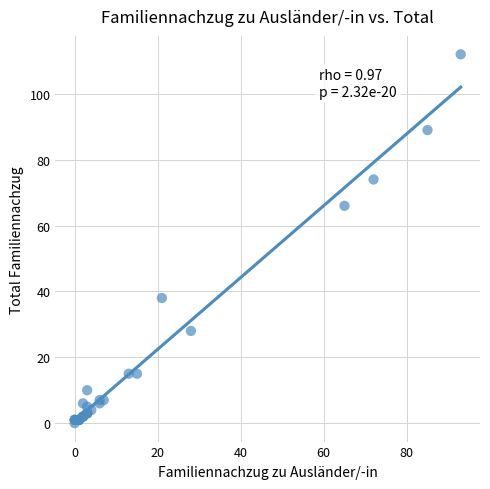

What Y value in the scatter plot is closest to 56?

66